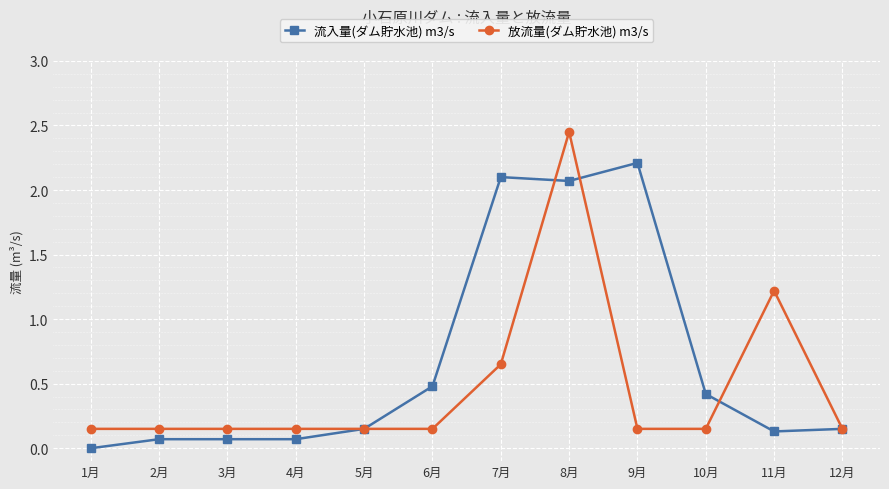

True or false: 放流量(ダム貯水池) m3/s and 流入量(ダム貯水池) m3/s cross at least once.

True